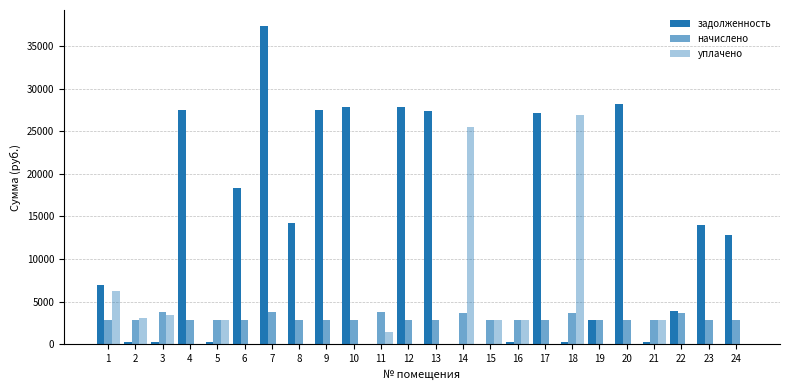

Count the number of data series in this chart.

3